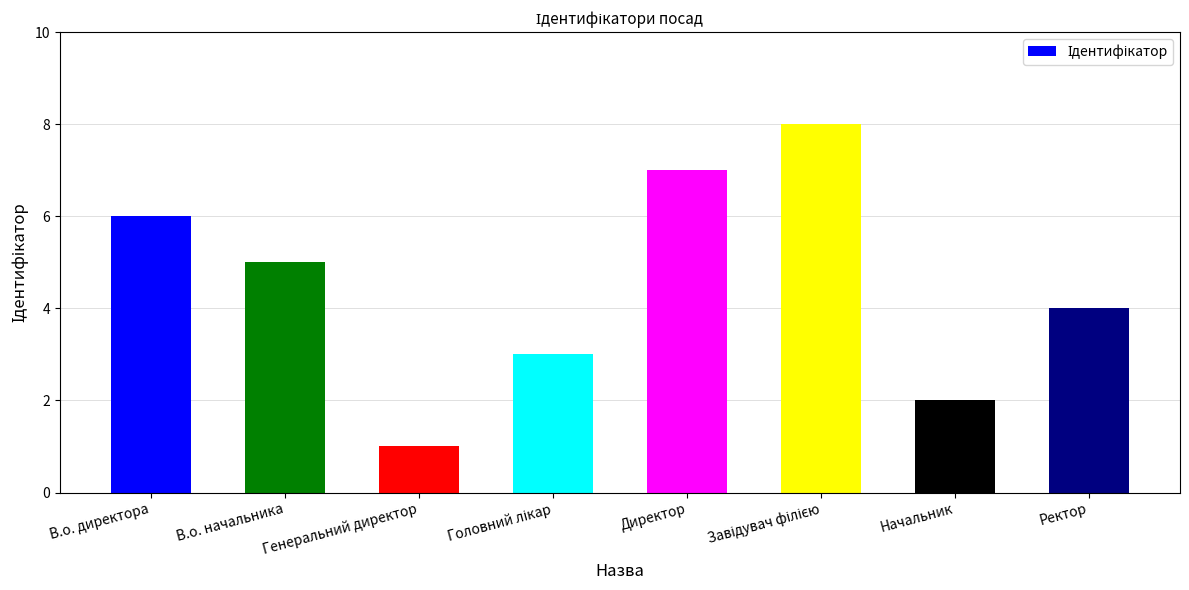

Which category has the lowest value across all series?

Генеральний директор